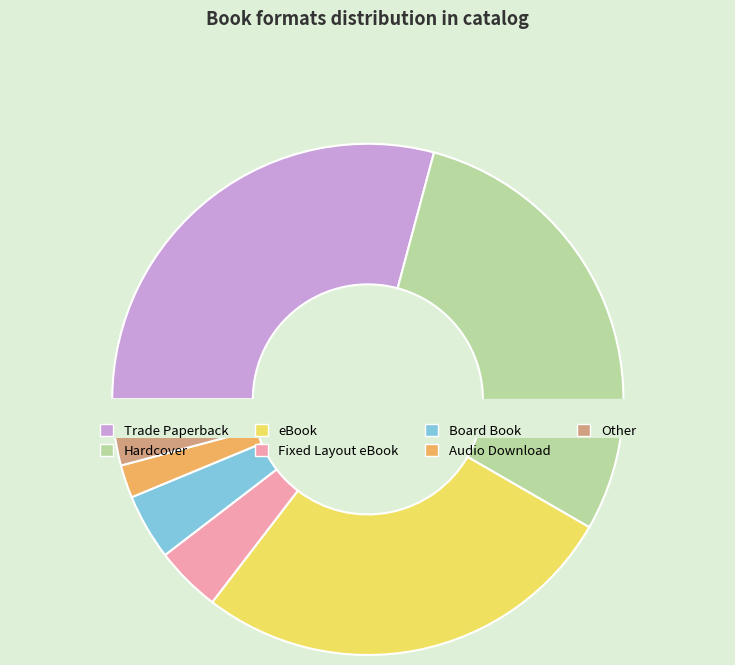

How many segments does this pie chart have?

7